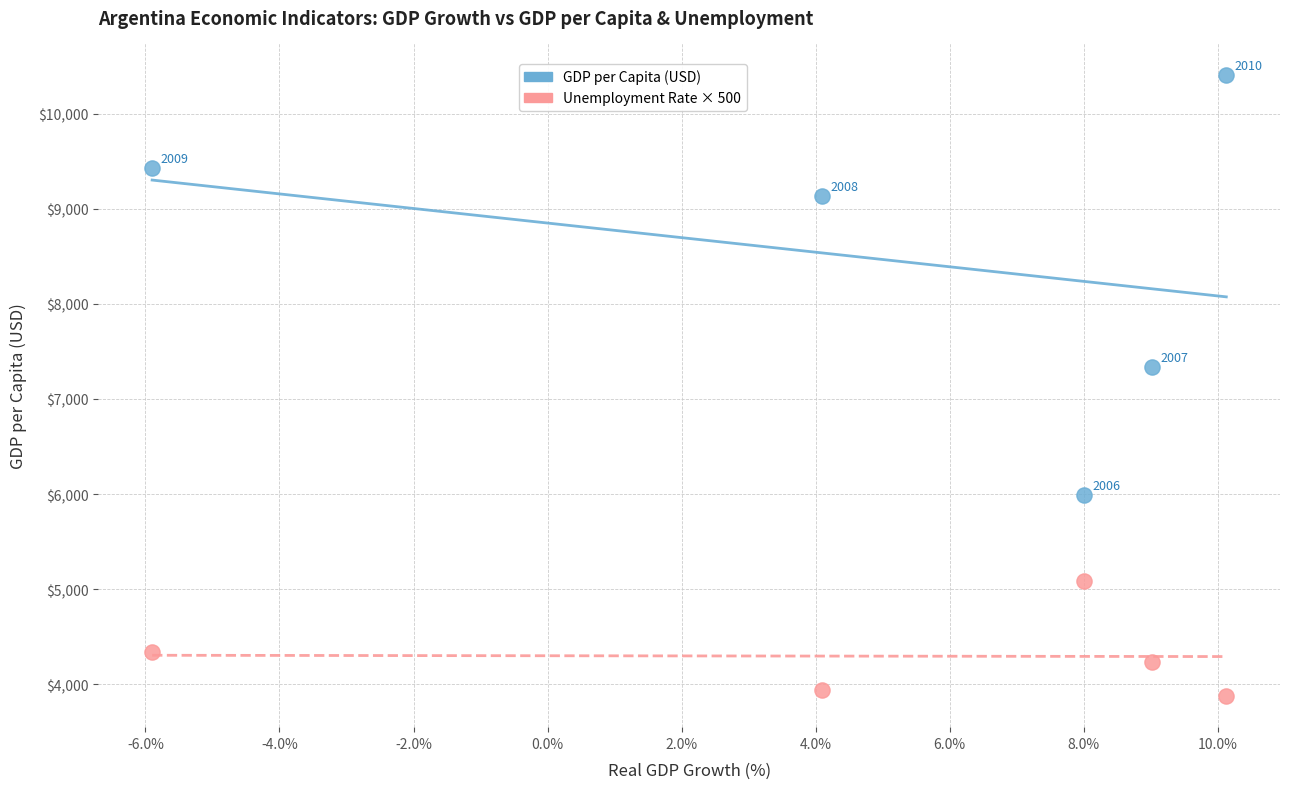

Across all data points, what is the average X value?

5.1